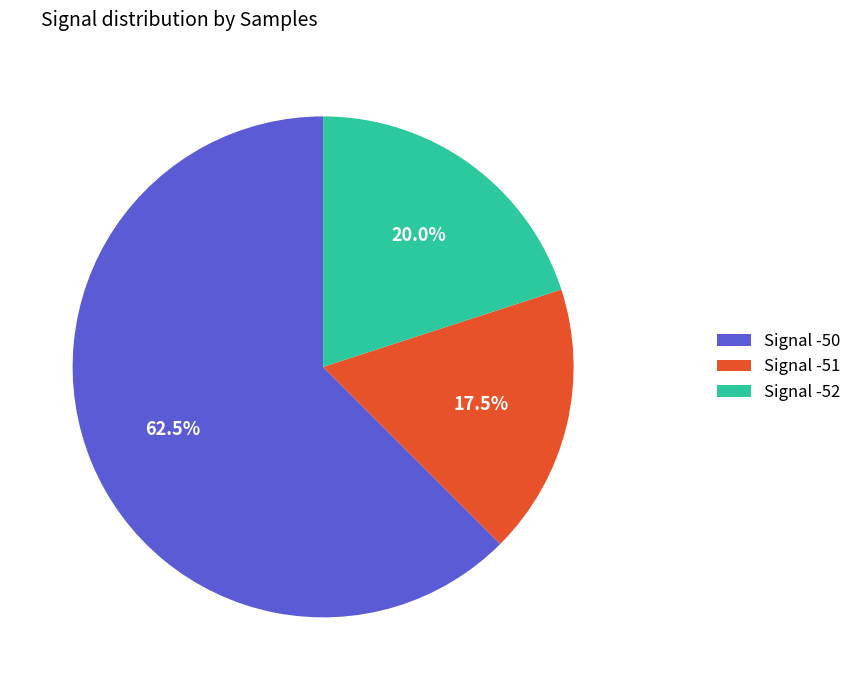

Count the number of slices in the pie.

3